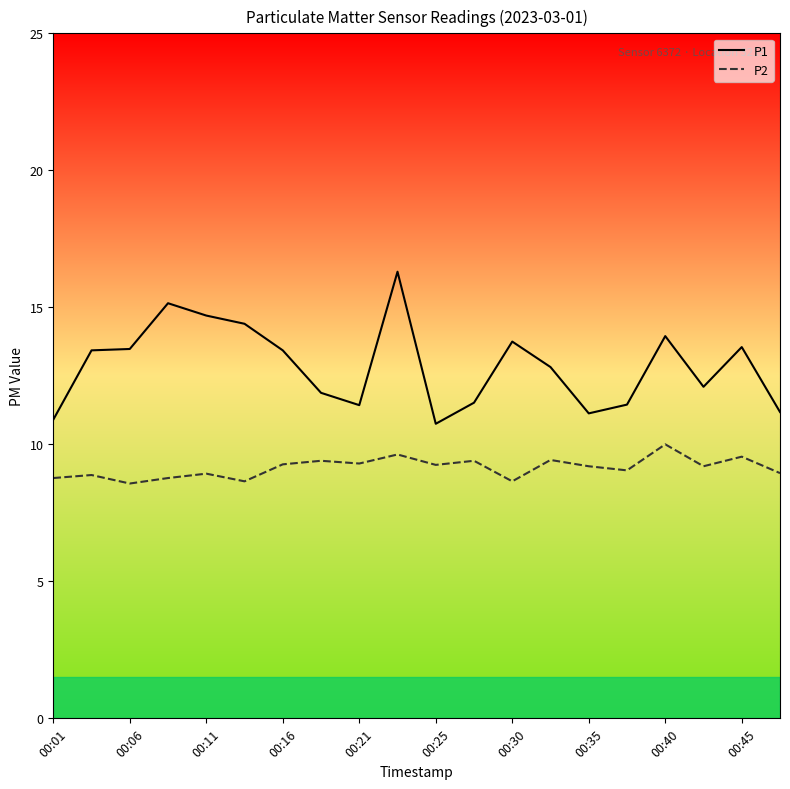

What is the smallest value displayed?

8.6